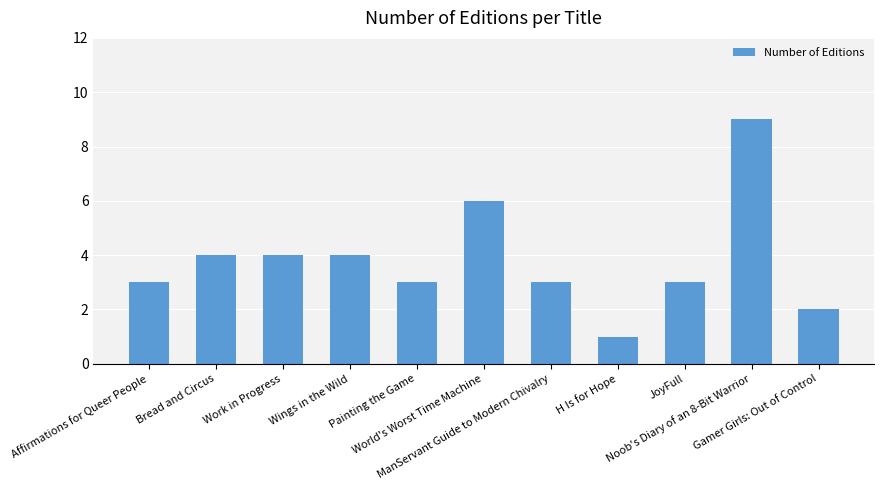

Is it true that the value at Bread and Circus is 4?

True